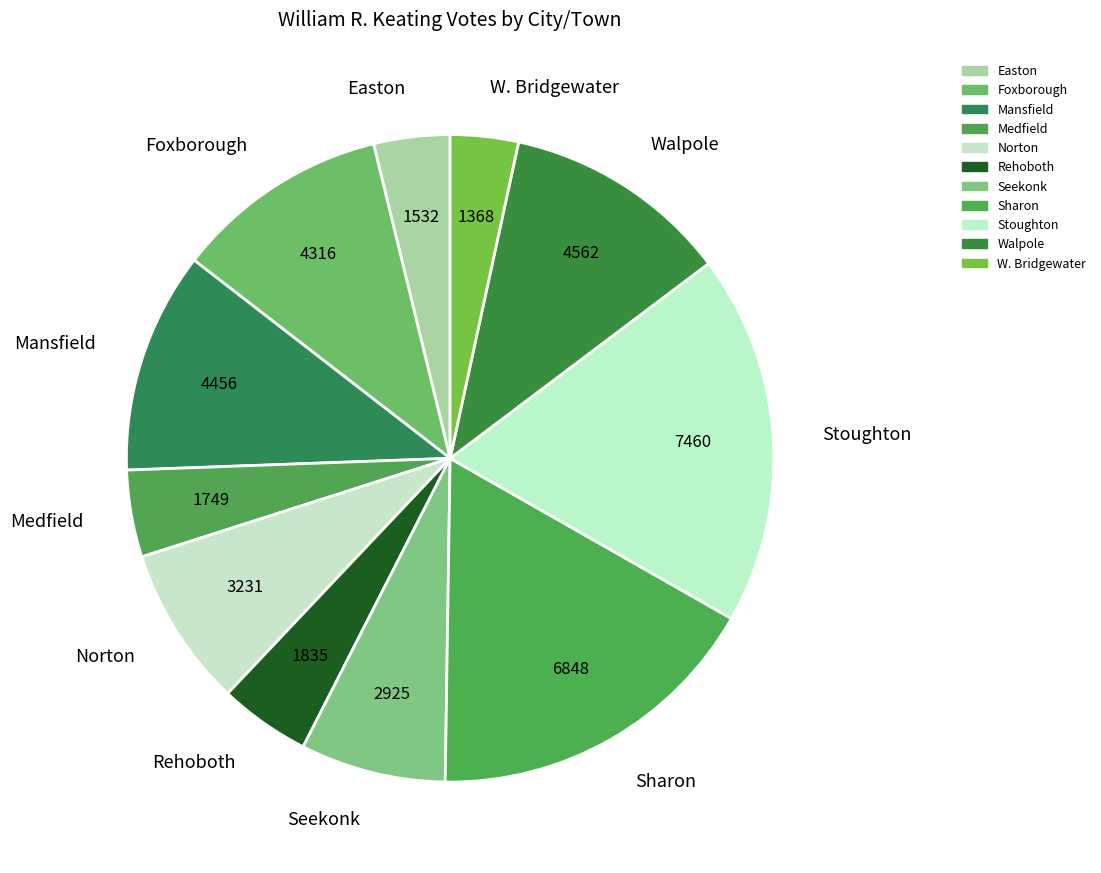

Do Norton and Stoughton together represent more than half of the pie?

No